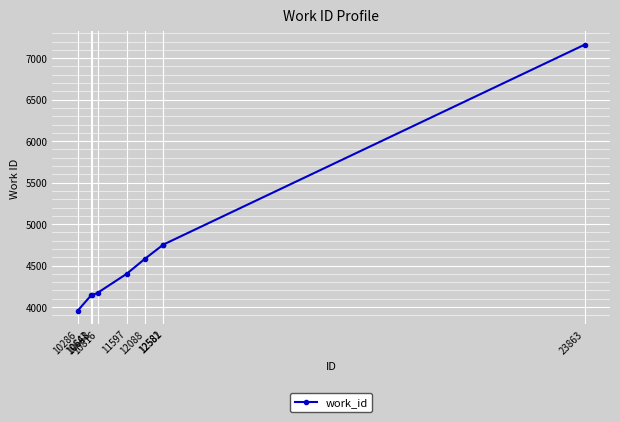

True or false: the data shows 3146 at 12088.

False